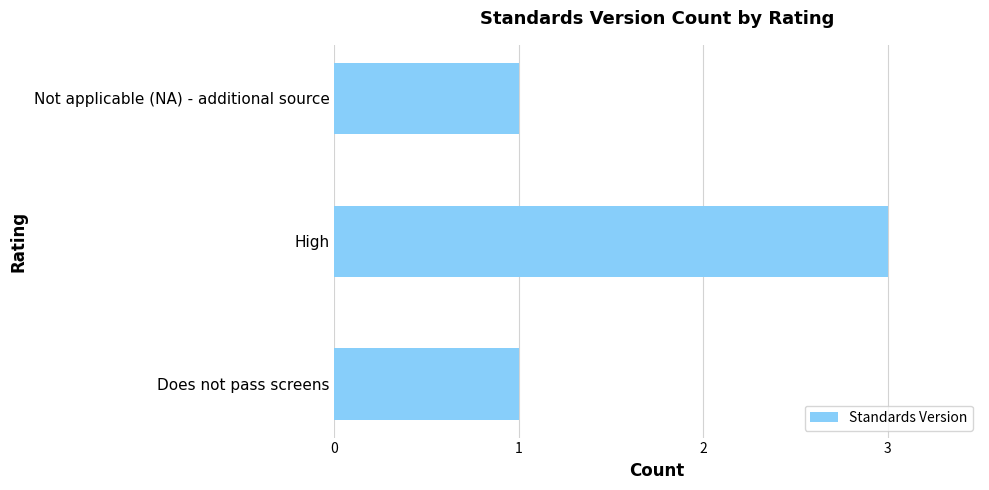

Are the bars grouped side by side (vs. stacked)?

No